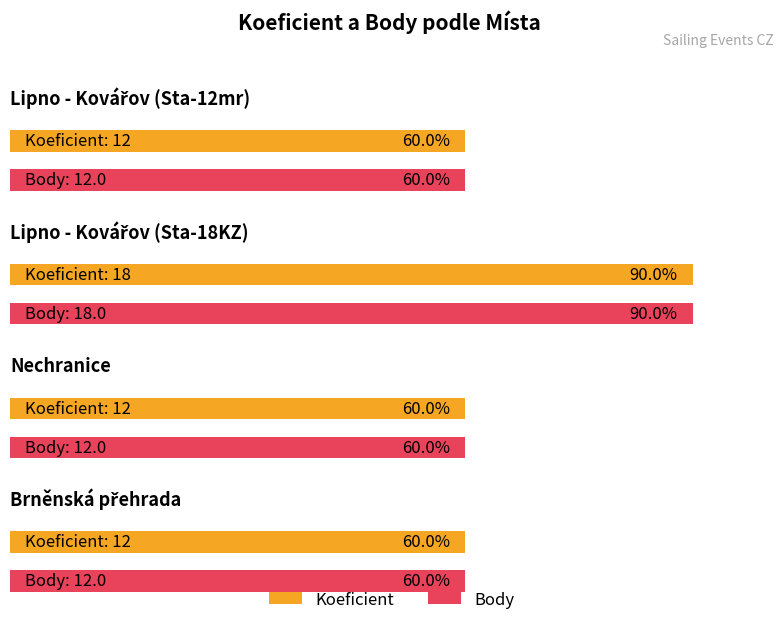

Is the value of Body at Brněnská přehrada greater than the value of Koeficient at Lipno - Kovářov (Sta-12mr)?

No